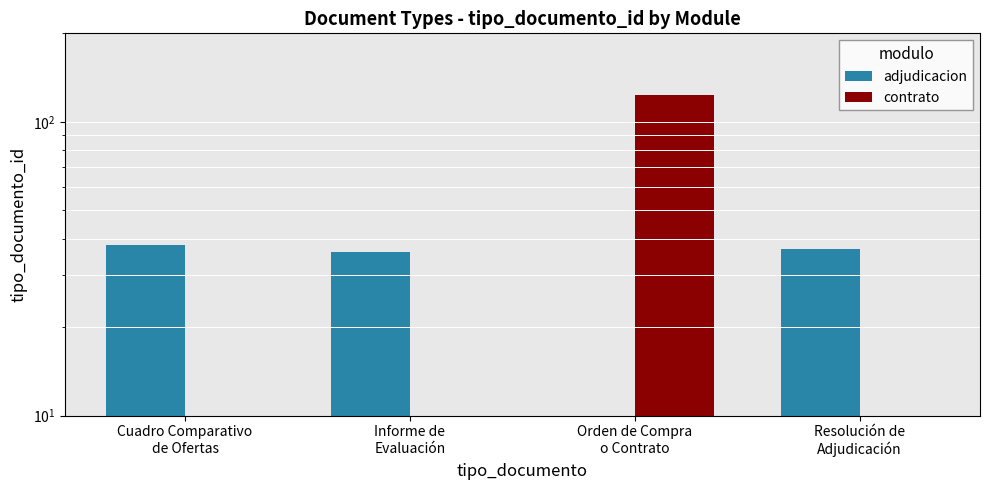

How many values in adjudicacion are above zero?

3